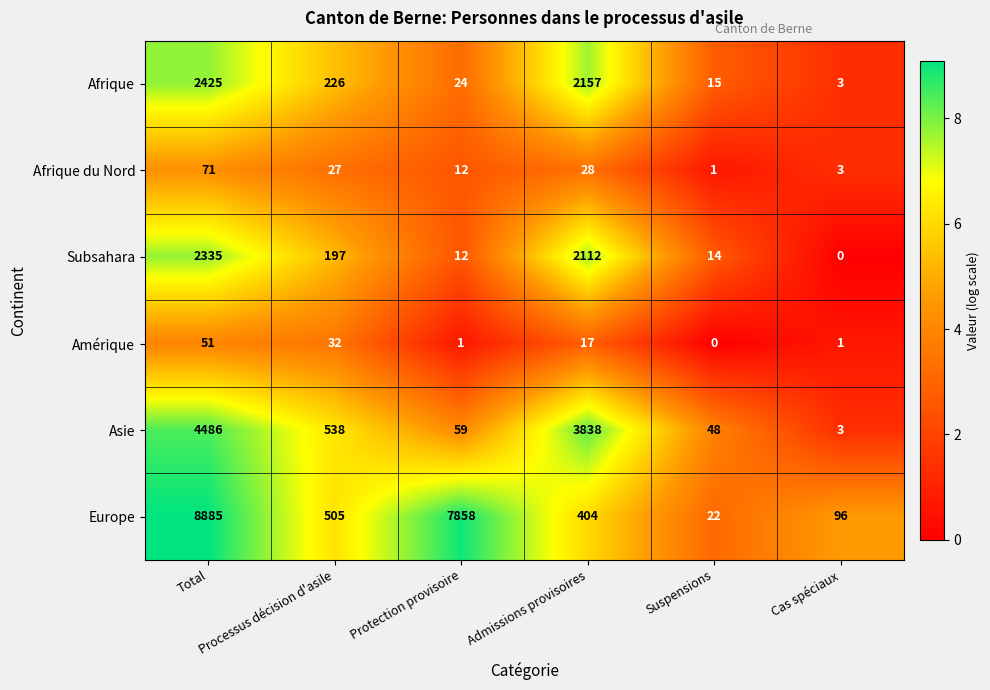

List the series in order of their peak value, lowest first.

Amérique, Afrique du Nord, Subsahara, Afrique, Asie, Europe